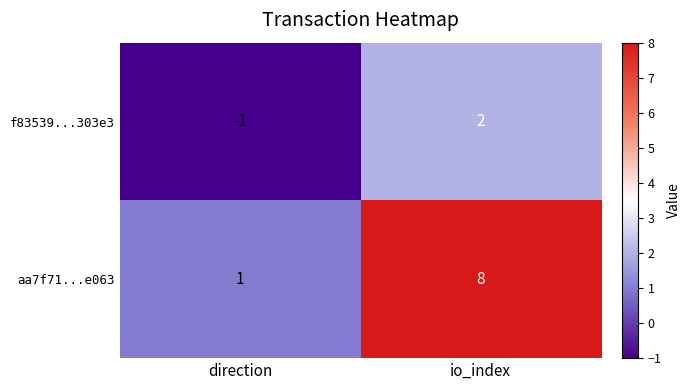

Count the number of data series in this chart.

2